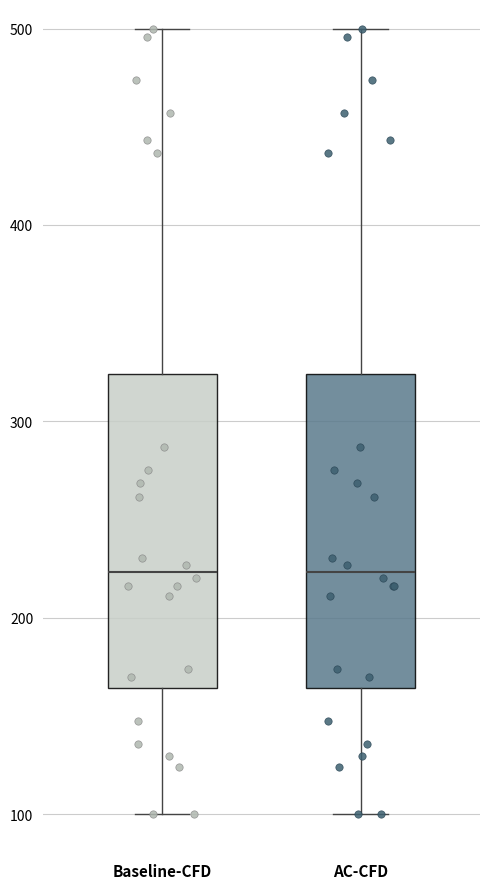

Reading left to right, read every box against the y-axis: the position of its median line, the range the box covers, and the ends of its whiskers. The values are not printed on the chart, so give them approximately, as read against the axis.

Baseline-CFD: median 220, box 160 to 320, whiskers 100 to 500
AC-CFD: median 220, box 160 to 320, whiskers 100 to 500